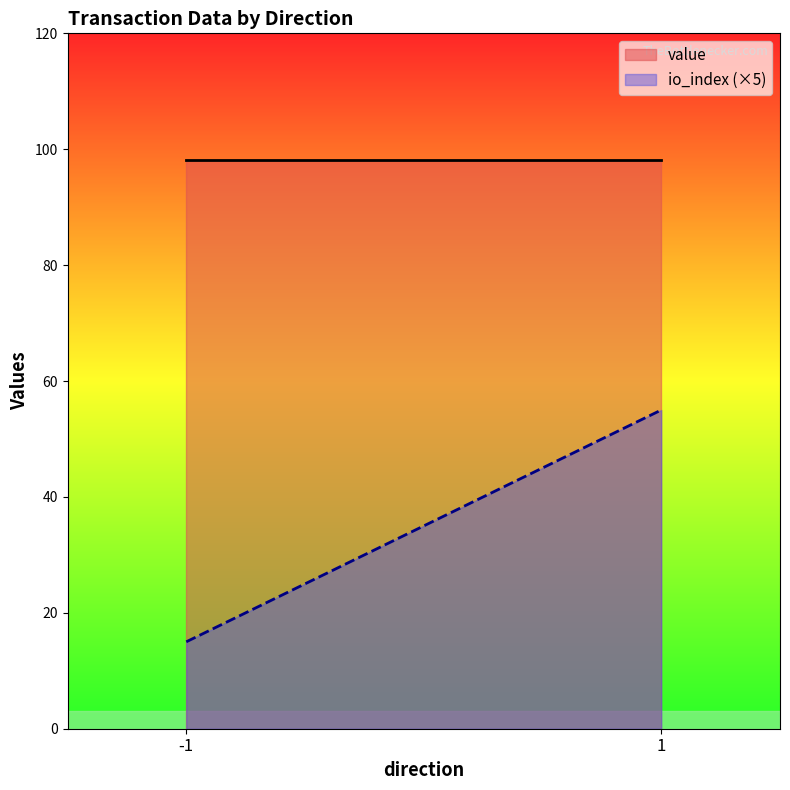

The value of value at -1 is 133.9. True or false?

False